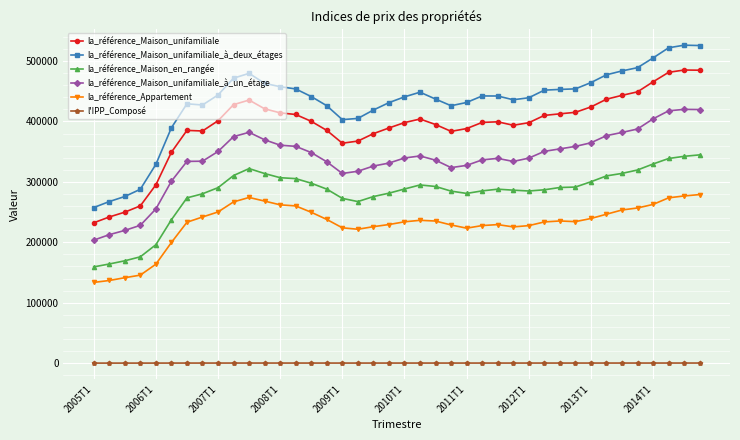

Count the number of data series in this chart.

6